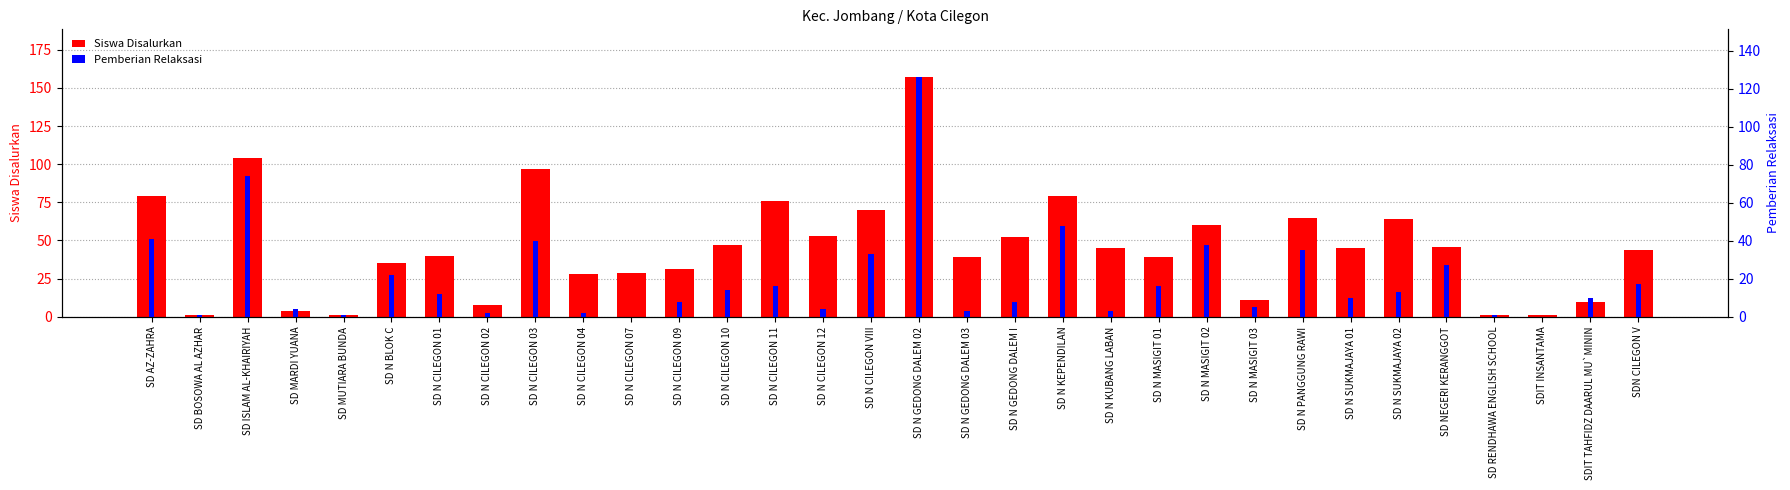

Rank the series by their maximum value, from lowest to highest.

Pemberian Relaksasi, Siswa Disalurkan